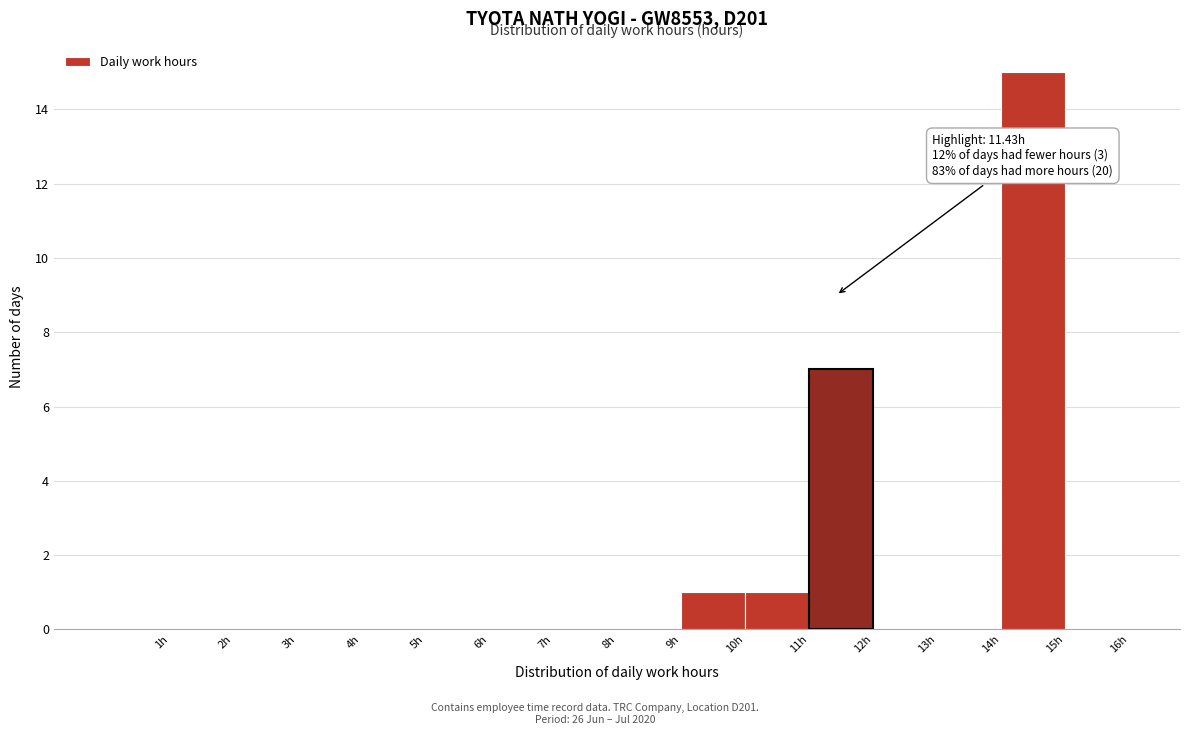

Over which range of the x-axis is the bar tallest?

14 to 15